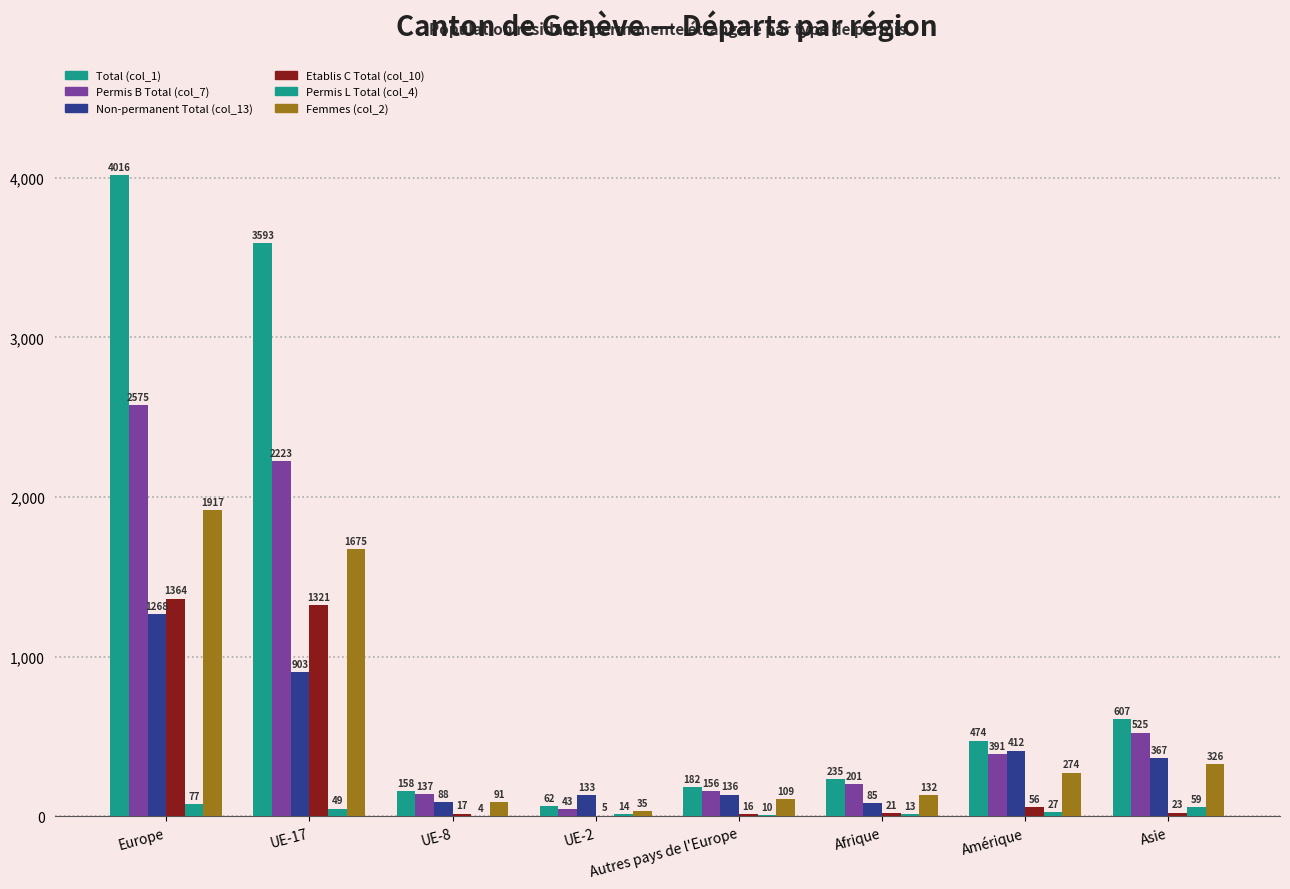

How many groups of bars are there?

8